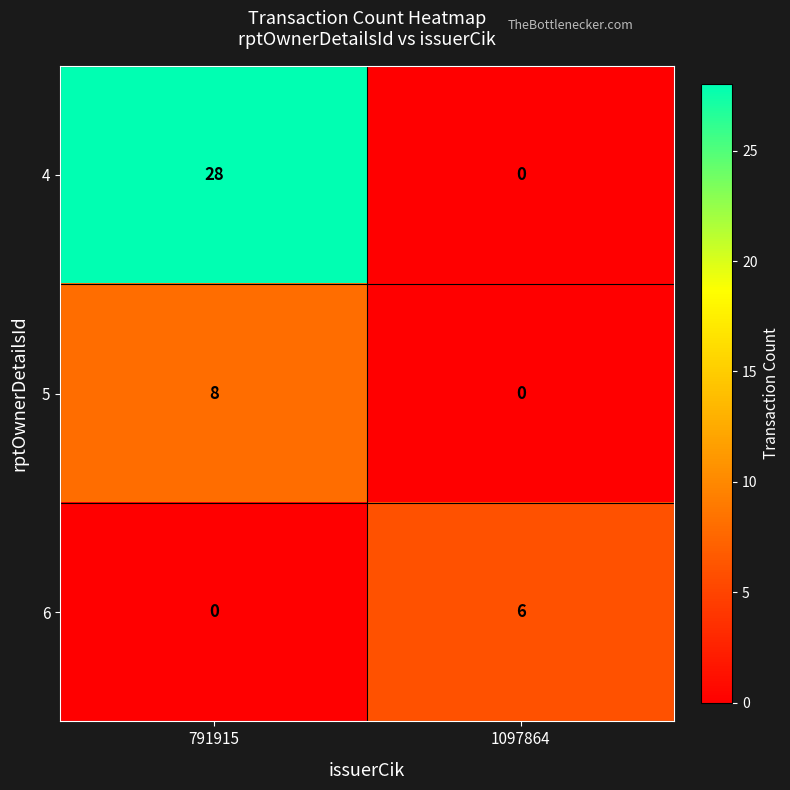

How many series are shown in this chart?

3